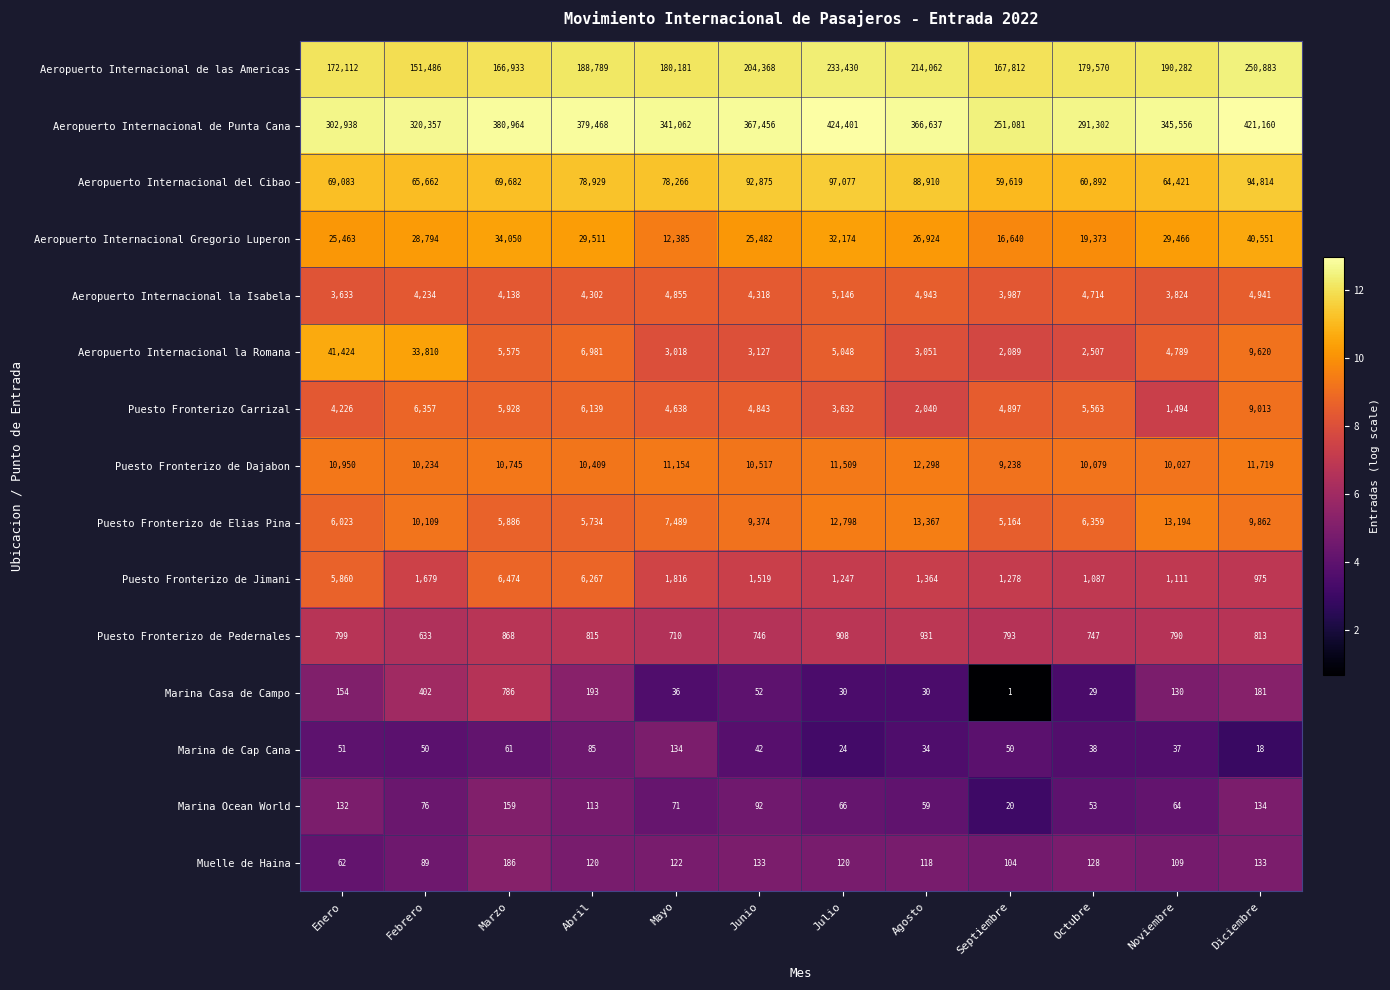

What is the maximum value shown in the chart?

424401